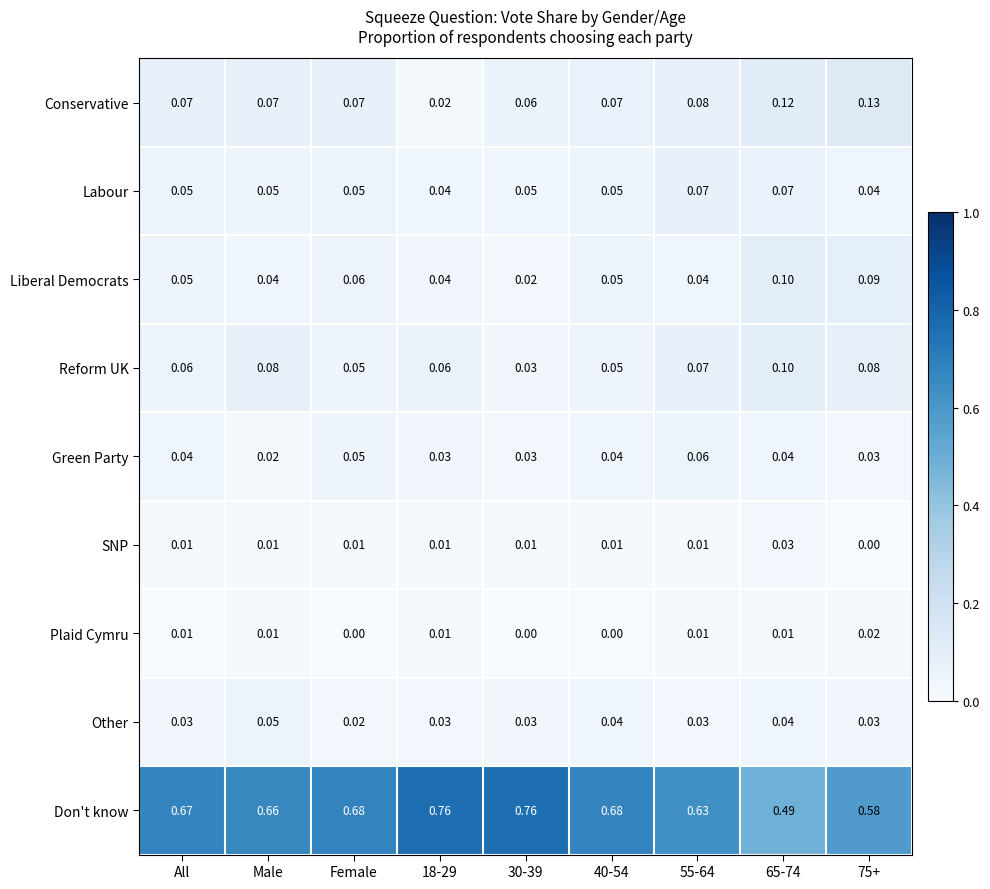

Is the value of Other at 55-64 greater than the value of Liberal Democrats at 65-74?

No